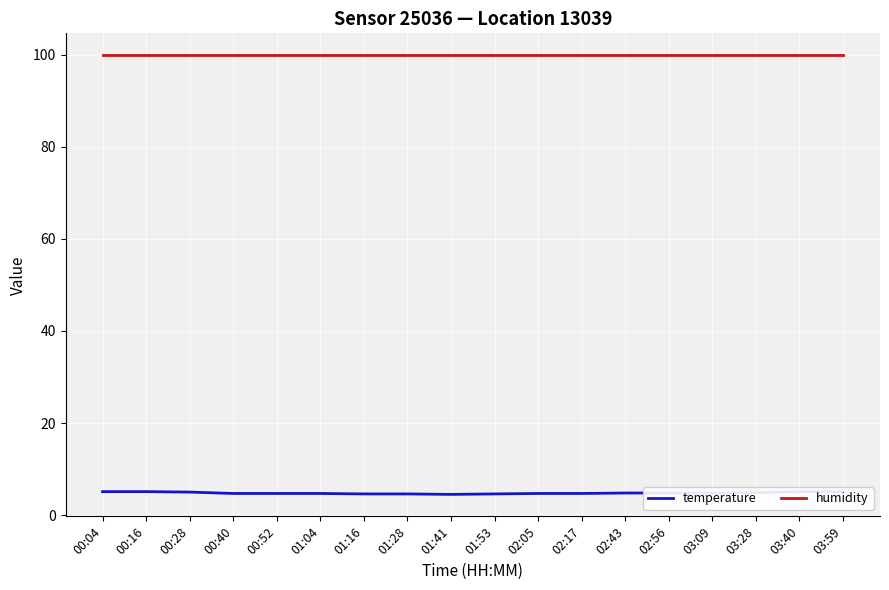

True or false: humidity and temperature intersect in this chart.

False